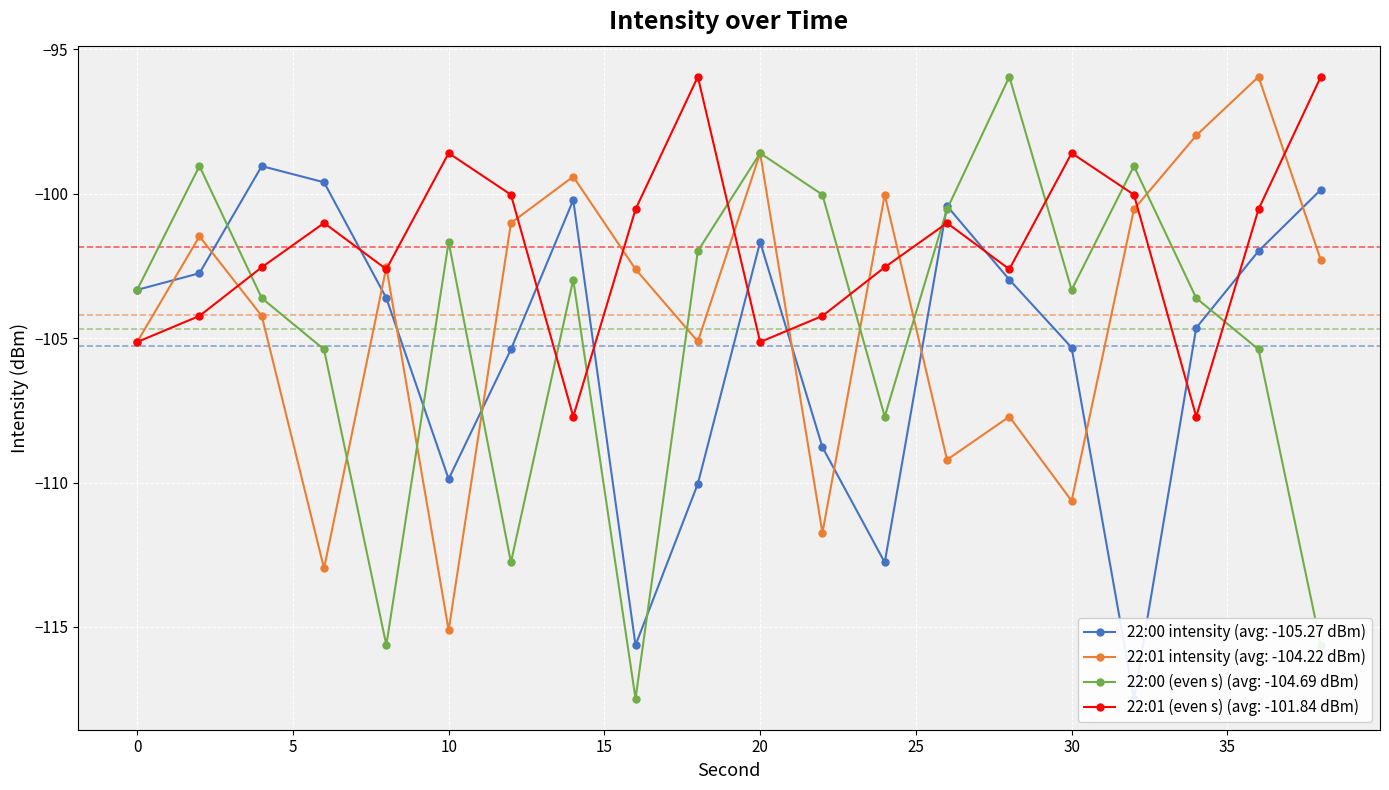

The 22:00 intensity series shows -99.0 at 4. True or false?

True